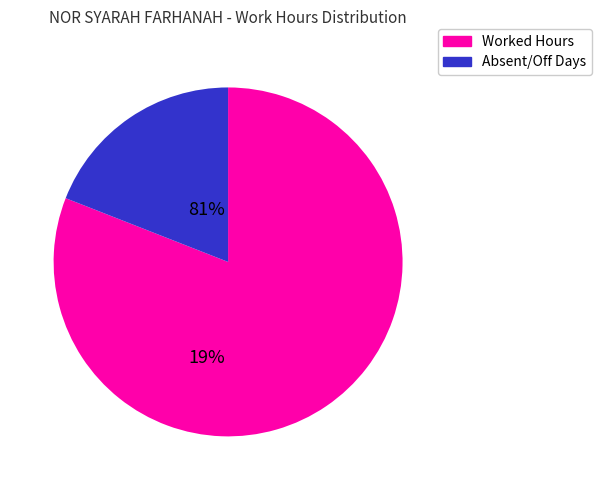

Does any single category account for the majority?

Yes